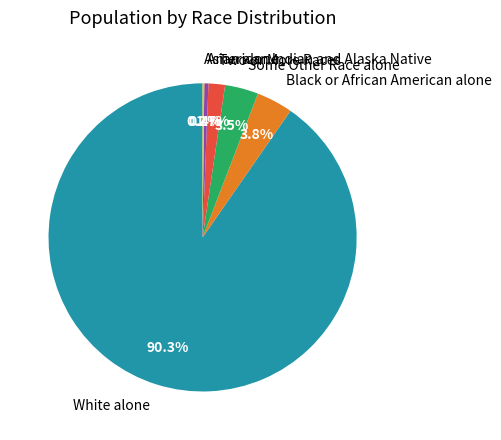

What is the largest slice in the pie chart?

White alone